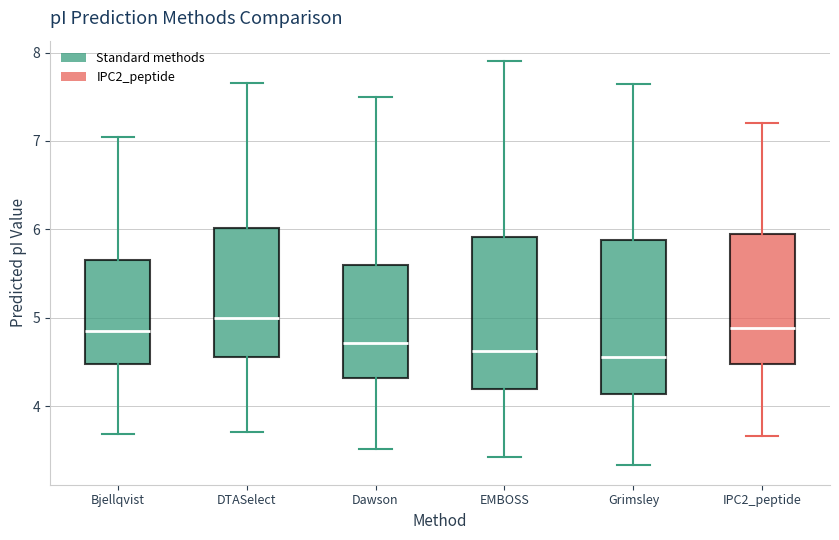

Reading left to right, transcribe this box plot: for each box, give where its median line is, the range the box spans, and where its two whiskers end, as read against the y-axis. The values are not printed on the chart, so give them approximately, as read against the axis.

Bjellqvist: median 4.9, box 4.5 to 5.7, whiskers 3.7 to 7.0
DTASelect: median 5.0, box 4.6 to 6.0, whiskers 3.7 to 7.7
Dawson: median 4.7, box 4.3 to 5.6, whiskers 3.5 to 7.5
EMBOSS: median 4.6, box 4.2 to 5.9, whiskers 3.4 to 7.9
Grimsley: median 4.6, box 4.1 to 5.9, whiskers 3.3 to 7.6
IPC2_peptide: median 4.9, box 4.5 to 5.9, whiskers 3.7 to 7.2